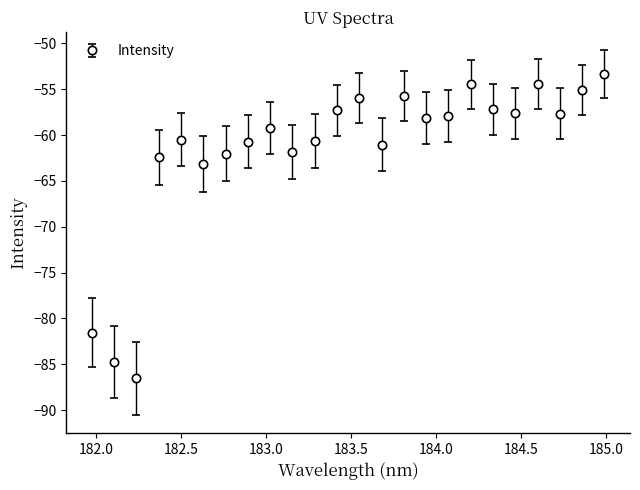

How many interior local peaks (higher than both neighbors) does the data have?

6